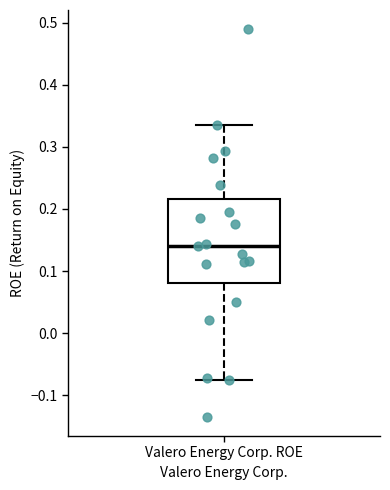

Transcribe this box plot: give where the median line is, the range the box spans, and where the two whiskers end, as read against the y-axis. The values are not printed on the chart, so give them approximately, as read against the axis.

median 0.14, box 0.08 to 0.22, whiskers -0.08 to 0.34